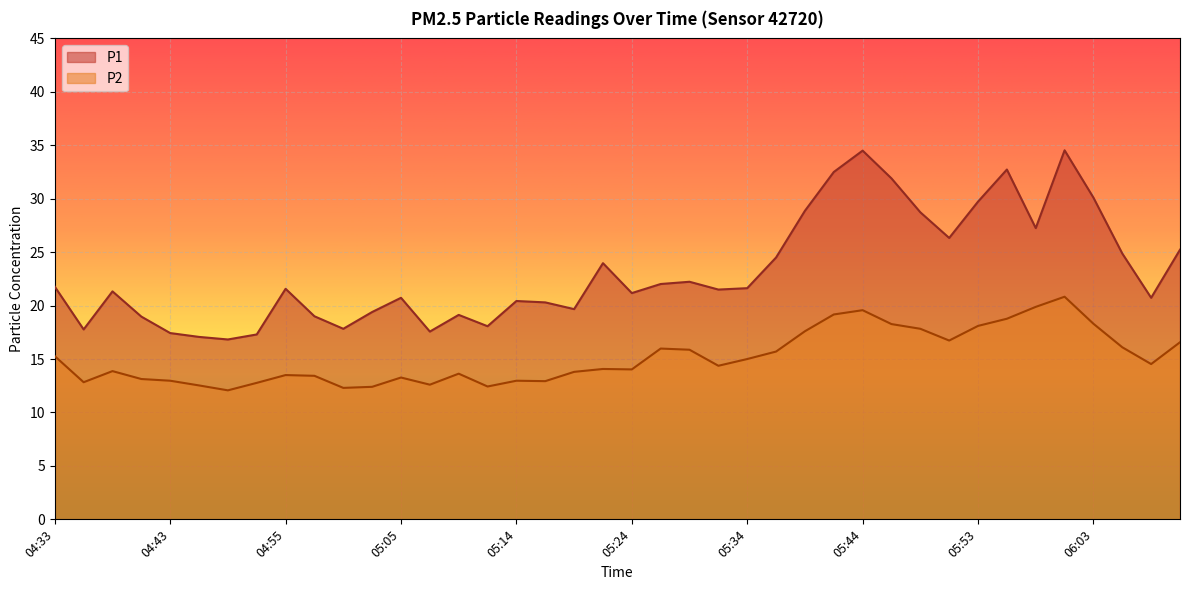

What is the average value of the P2 series?

15.1